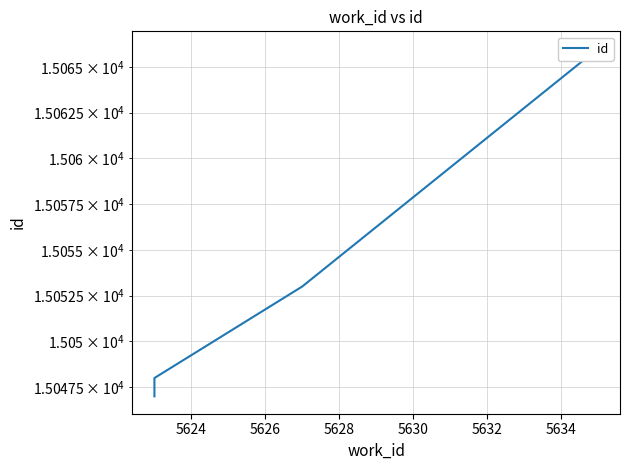

What is the value of the 2nd point from the left?

15048